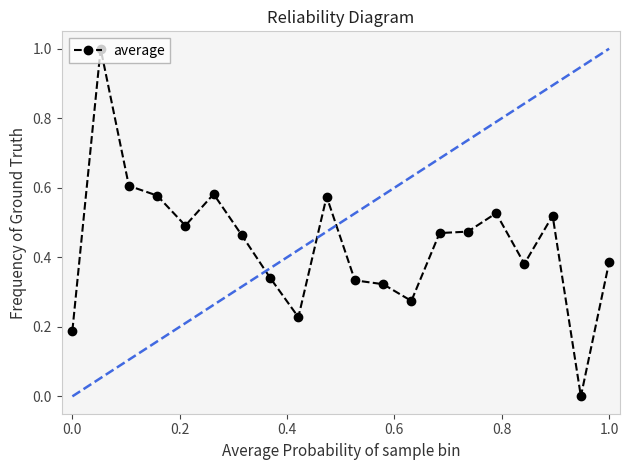

What is the greatest value displayed?

1.0